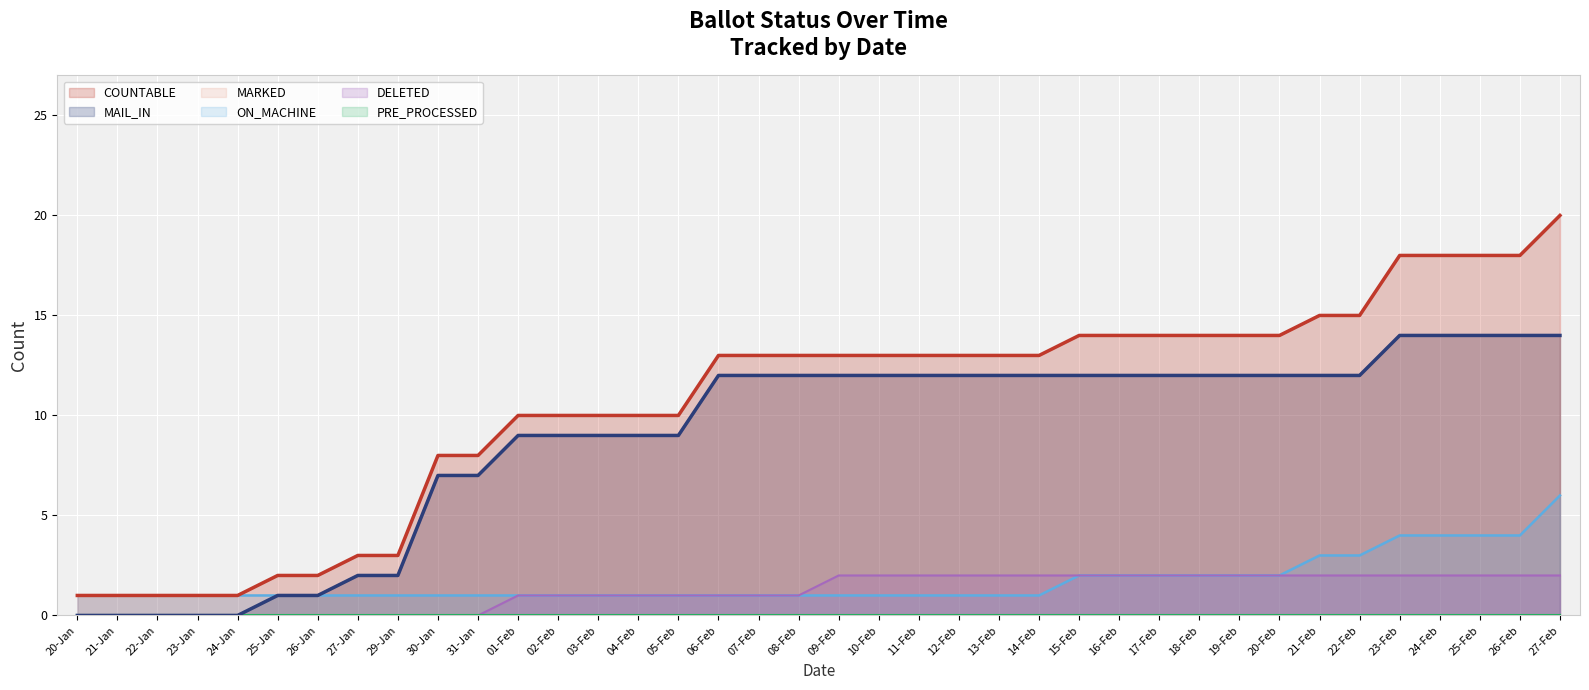

Which series has the largest range (max minus min)?

COUNTABLE